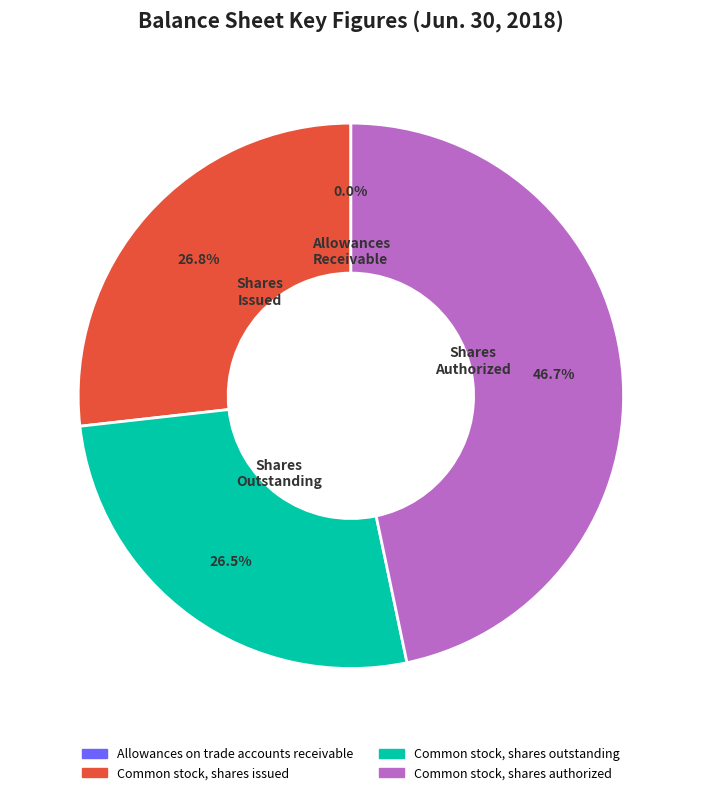

What percentage is the Common stock, shares issued slice, to the nearest percent?

27%